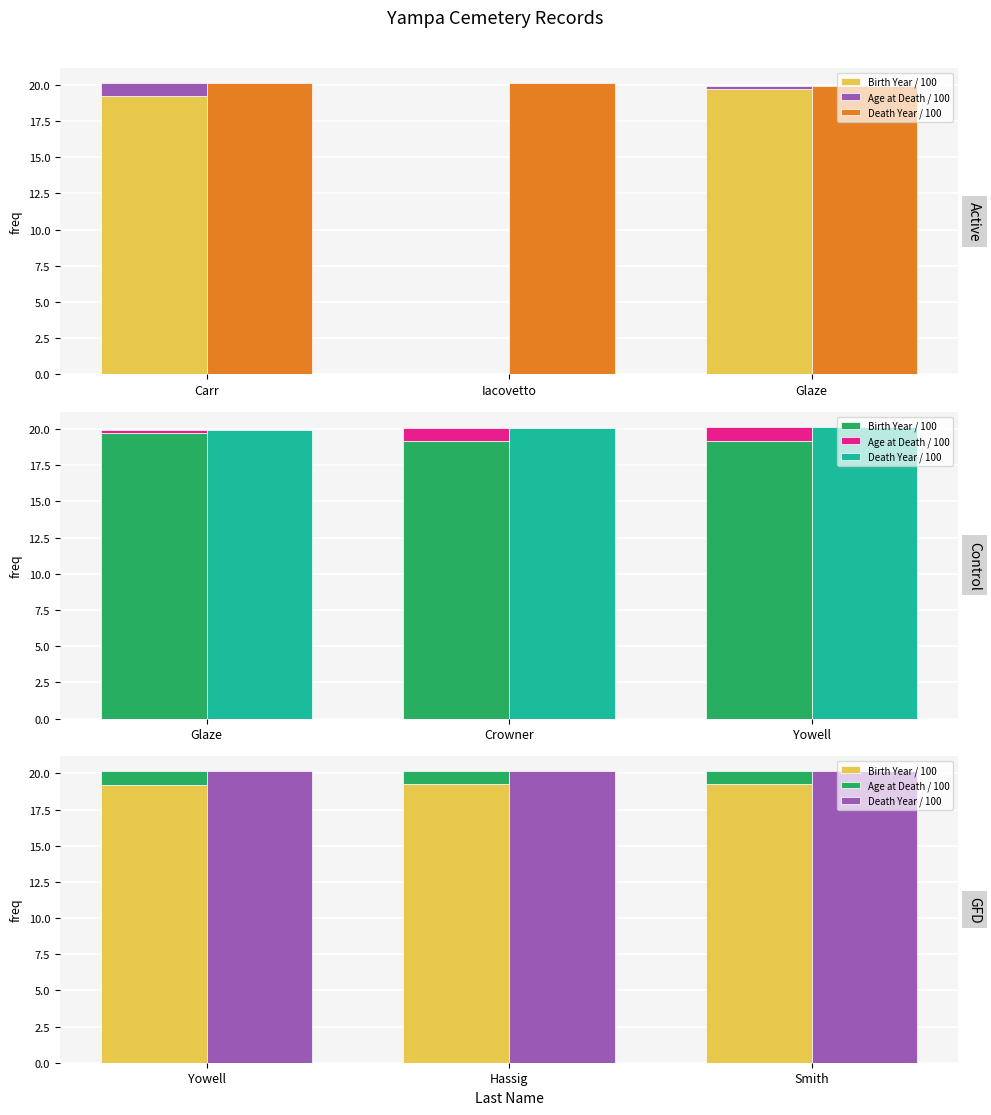

What is the value of the Birth Year / 100 bar at the 1st from the left?

19.2